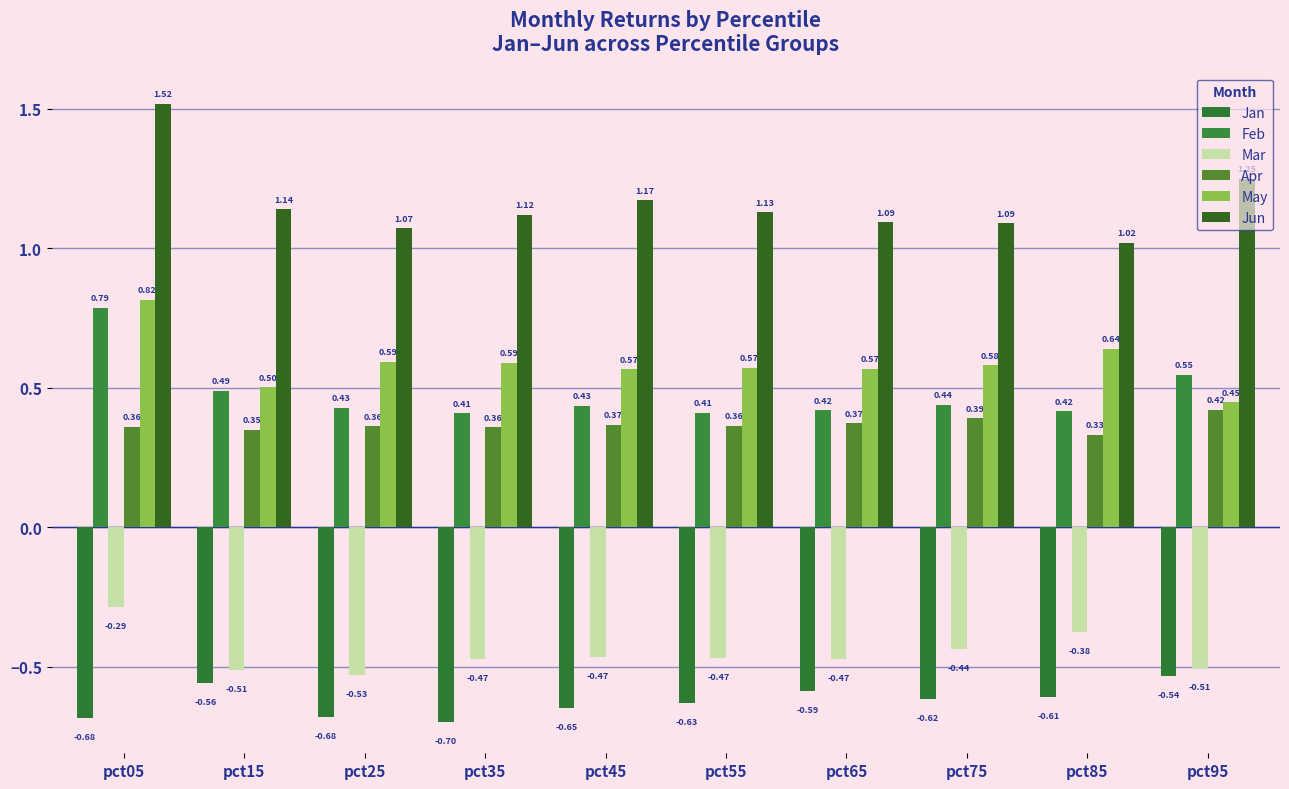

What are all the series names shown in the legend?

Jan, Feb, Mar, Apr, May, Jun